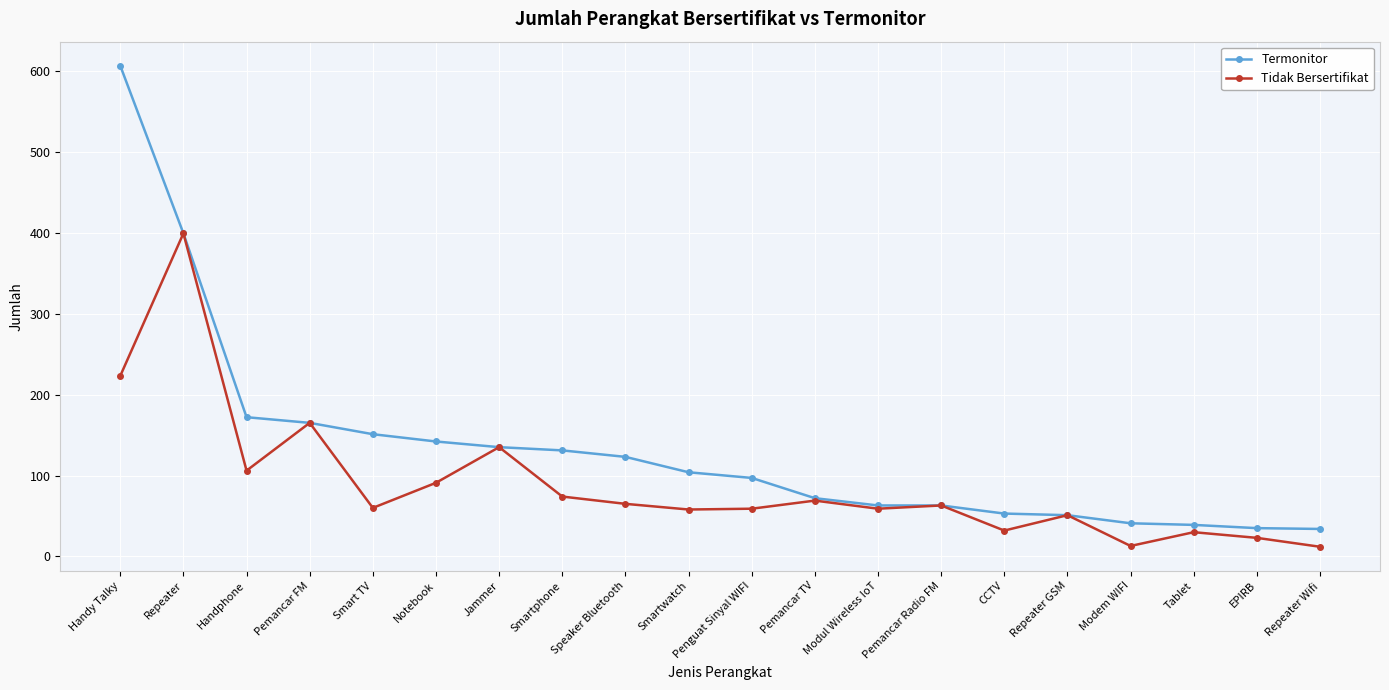

True or false: Tidak Bersertifikat has a value of 79 at Repeater GSM.

False